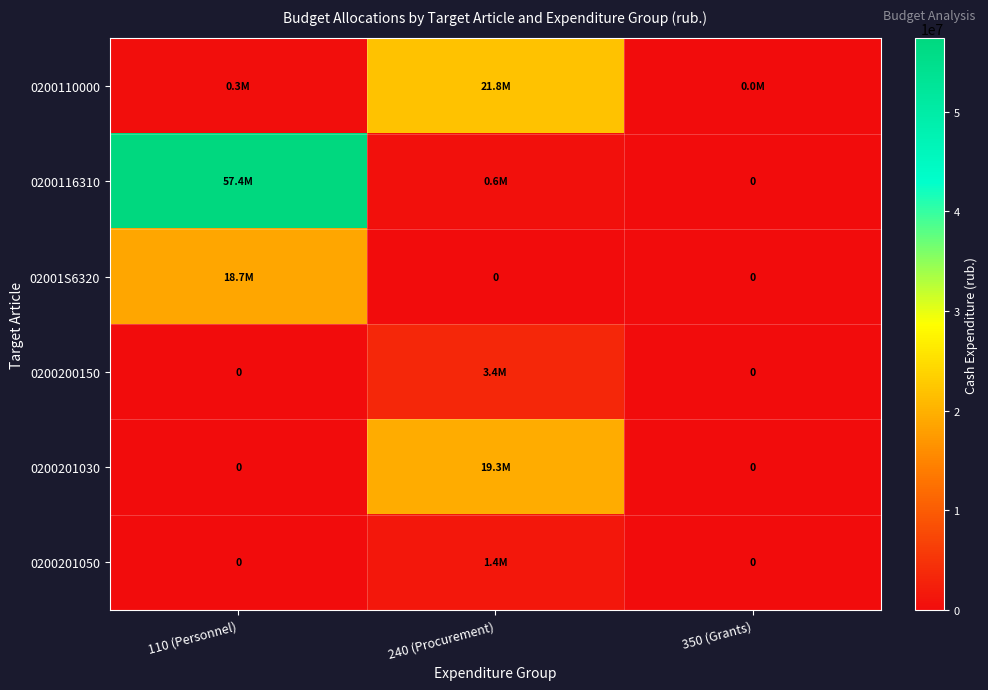

How many values in the 0200201030 series exceed 0?

1